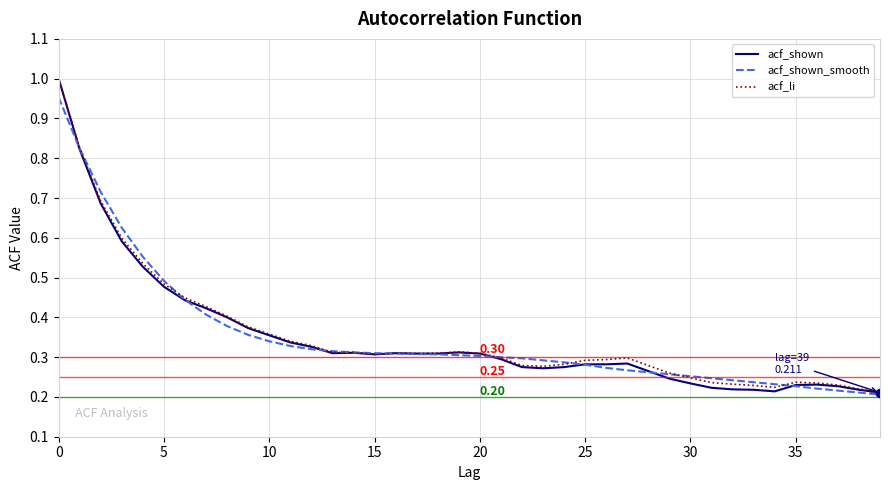

True or false: acf_shown and acf_shown_smooth intersect in this chart.

True